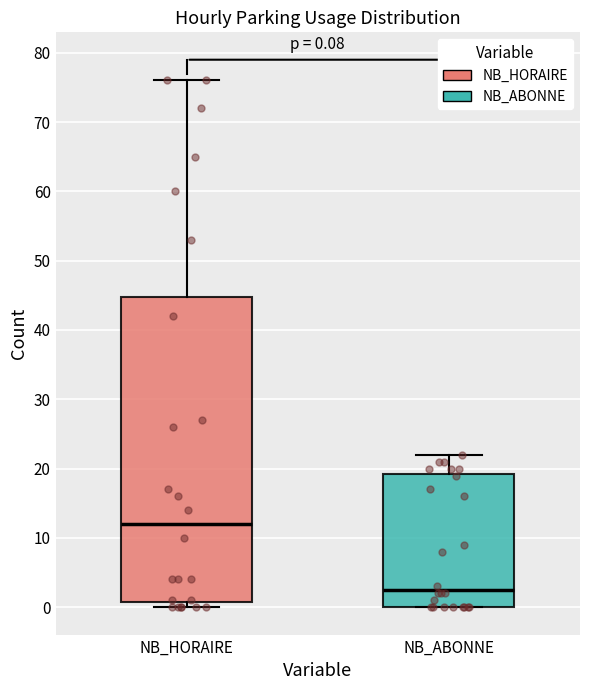

Comparing the boxes themselves (not the whiskers), which one is the tallest?

NB_HORAIRE